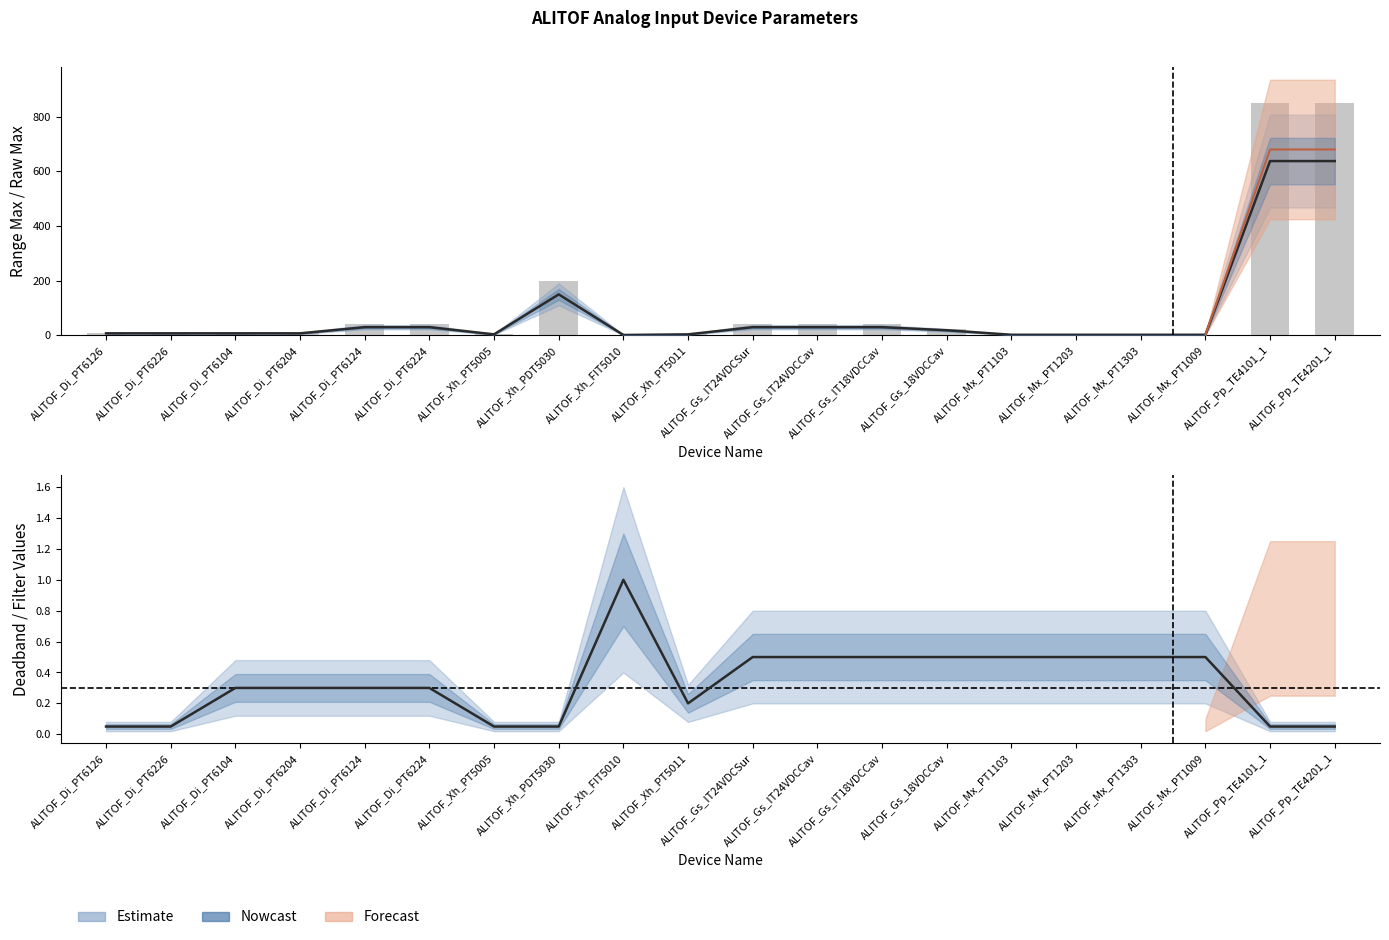

Reading left to right, list all the values displayed in this chart.

10	10	10	10	40	40	5	200	2	5	40	40	40	25	3	3	3	3	850	850